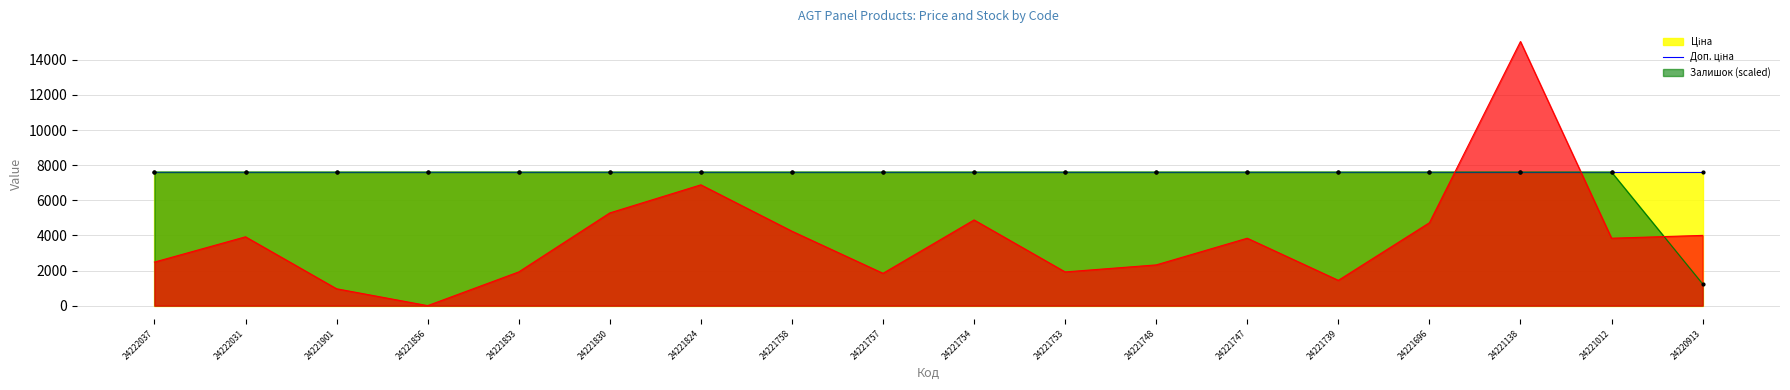

Which series contains the highest Y value?

Залишок